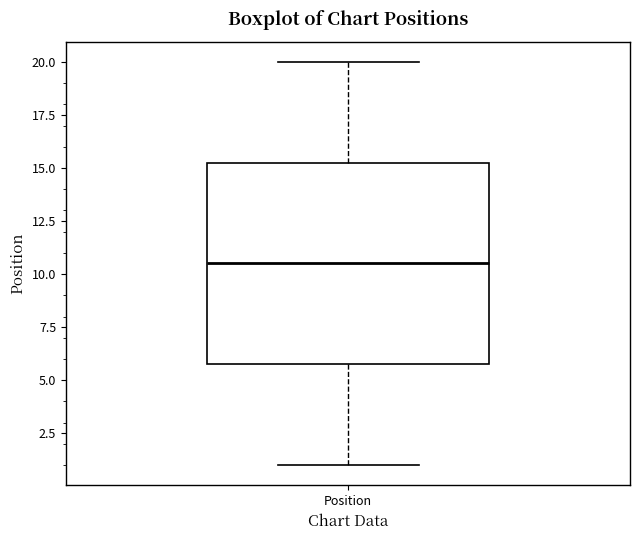

Where does the upper whisker of the box for Position end on the y-axis? The values are not printed on the chart, so give them approximately, as read against the axis.

20.0